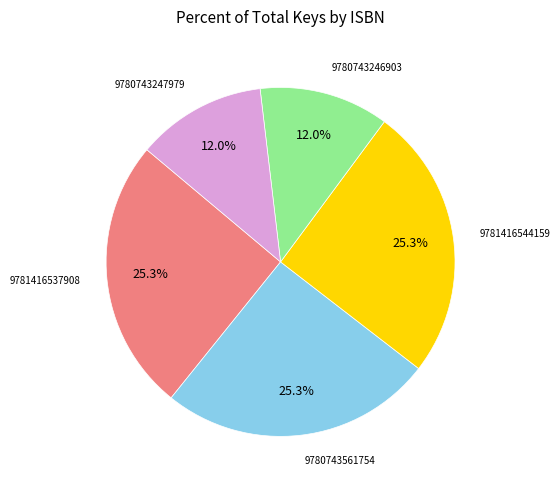

Is there a majority slice in this chart?

No